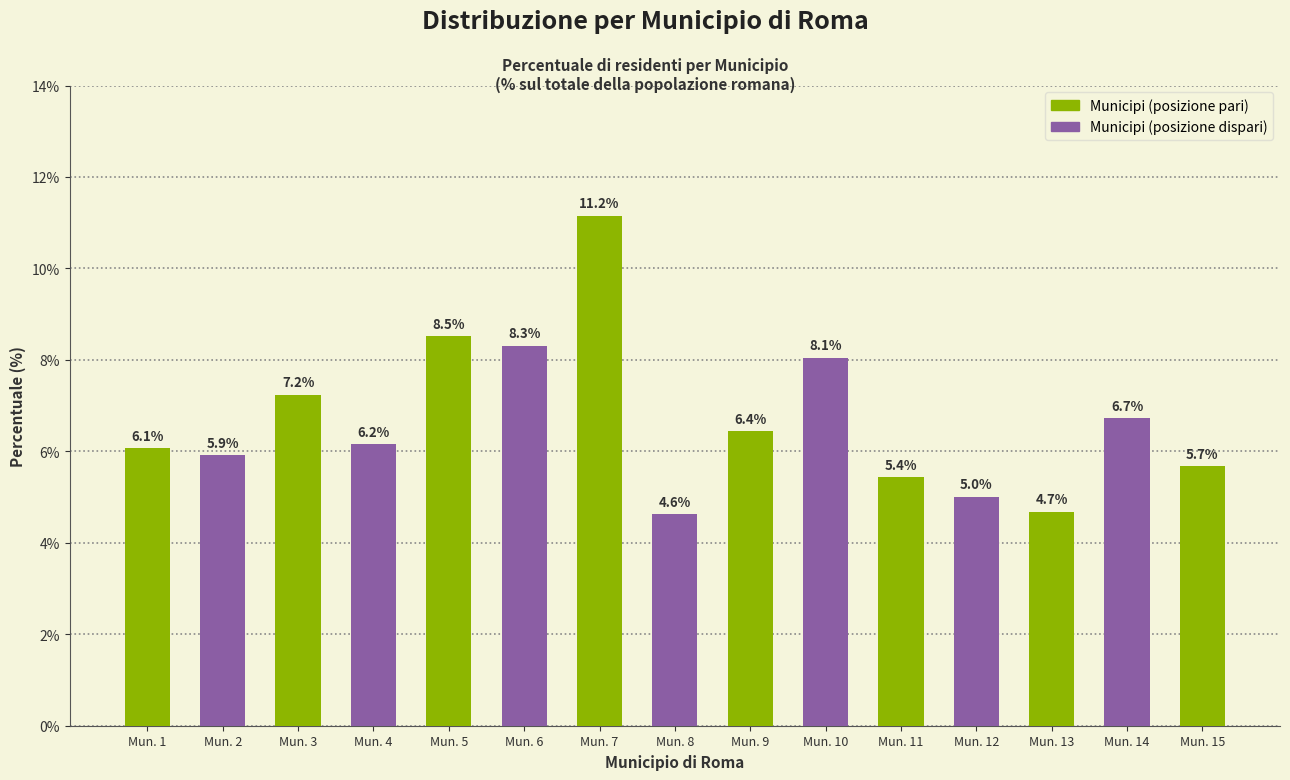

Reading right to left, transcribe all the data shown in this chart.

5.7	6.7	4.7	5.0	5.4	8.1	6.4	4.6	11.2	8.3	8.5	6.2	7.2	5.9	6.1